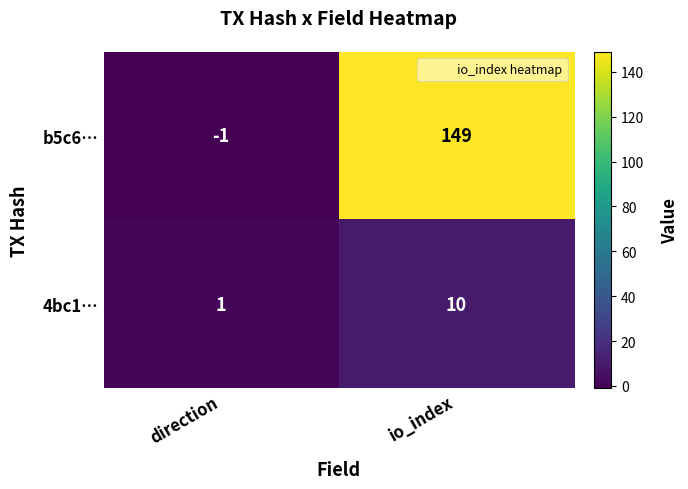

What is the average value of the 4bc1… series?

6